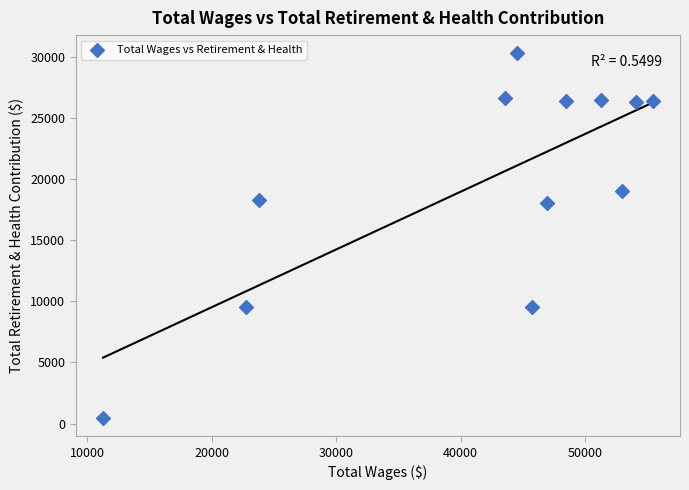

What is the average Y value?

19787